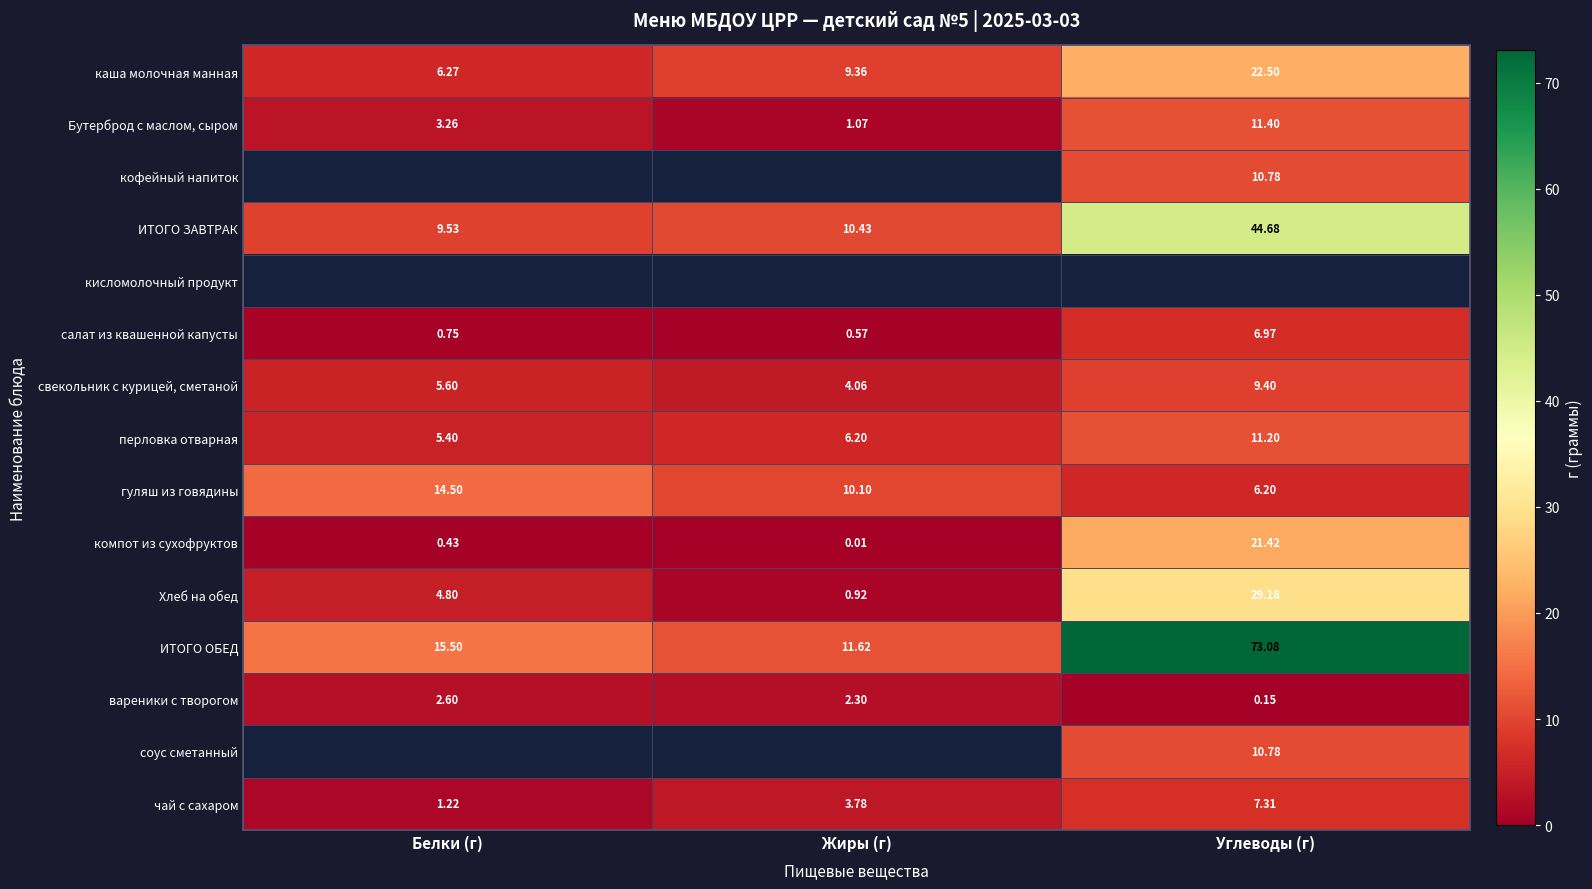

List the labels in order of вареники с творогом value, largest first.

Белки (г), Жиры (г), Углеводы (г)